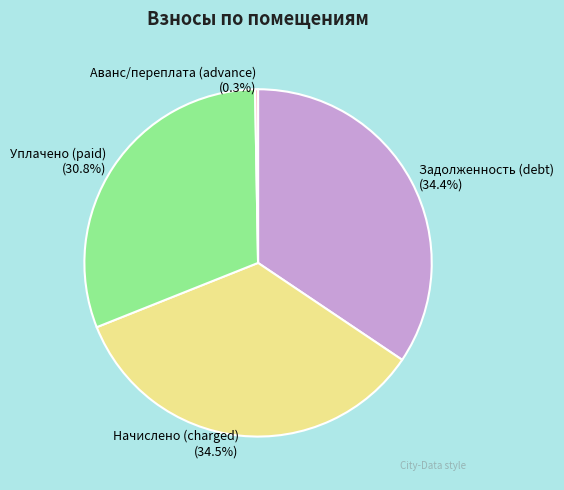

Is there a majority slice in this chart?

No